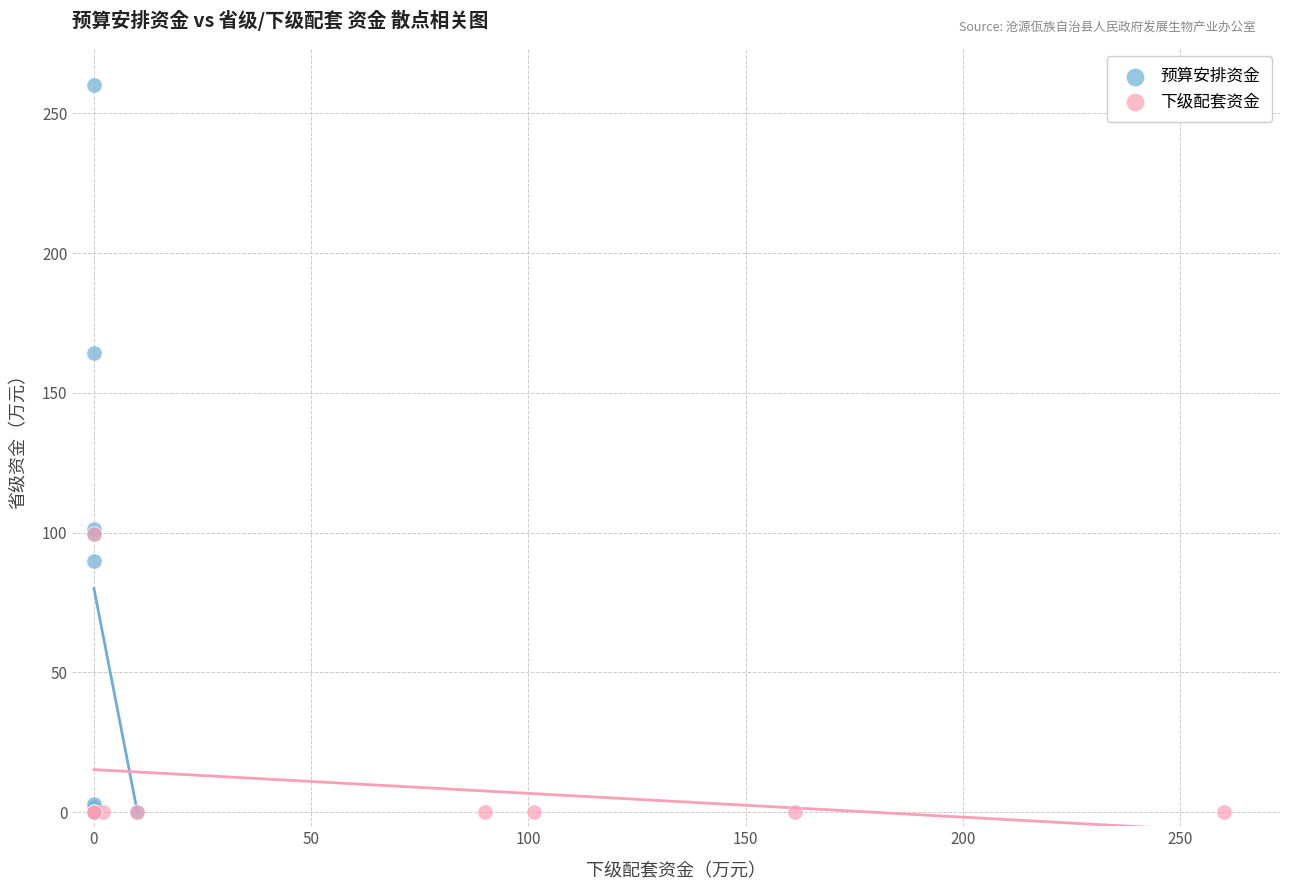

Which series has the widest spread of Y values?

预算安排资金